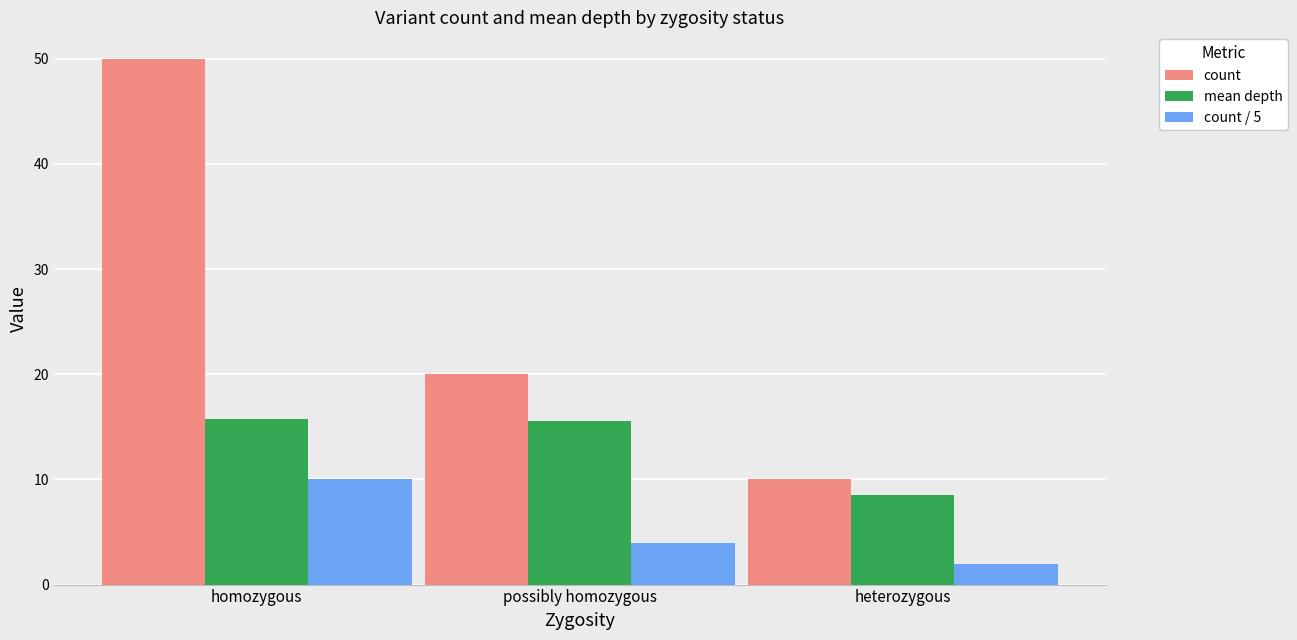

What are all the series names shown in the legend?

count, mean depth, count / 5